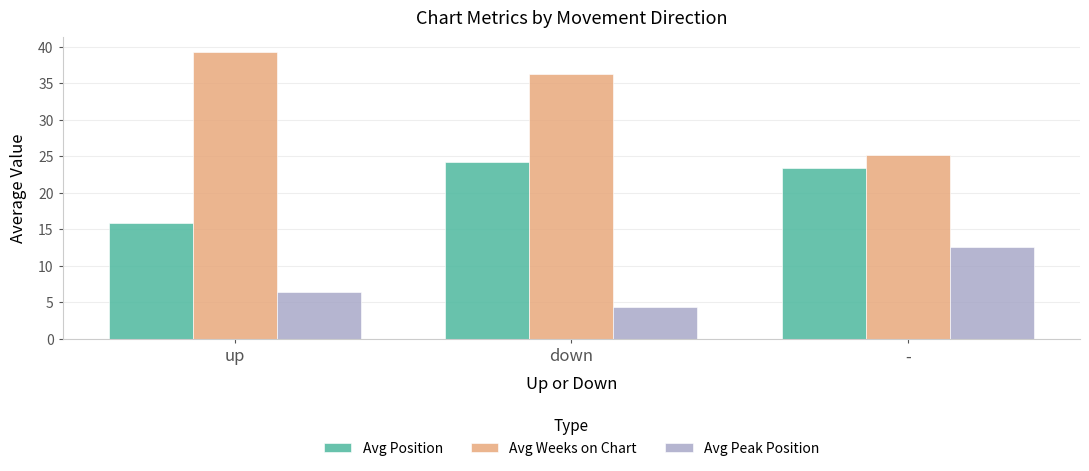

Between up and down, which series saw the biggest shift?

Avg Position